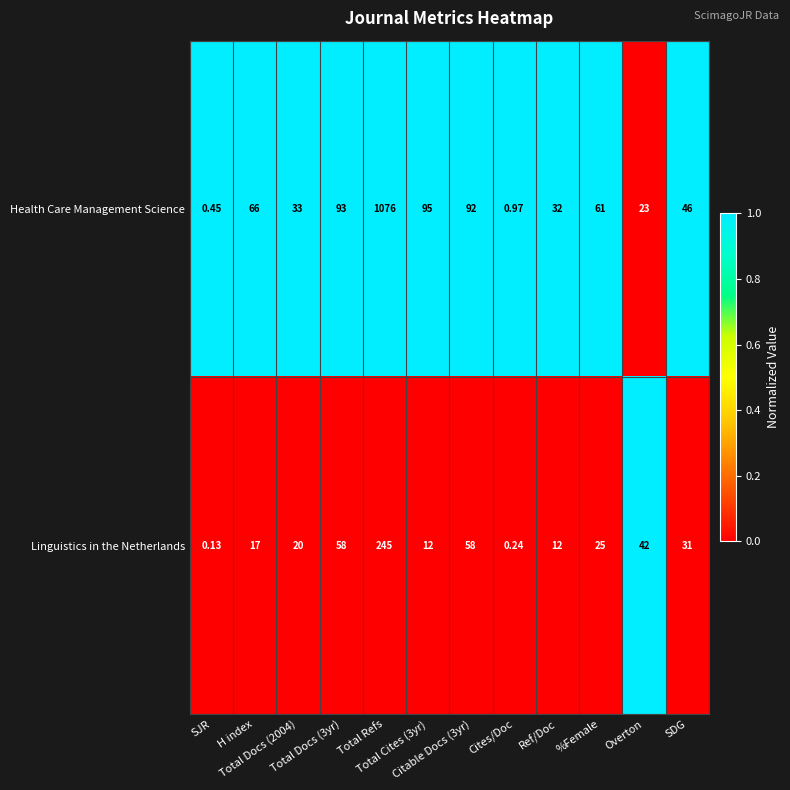

Which series has the largest total across all categories?

Health Care Management Science